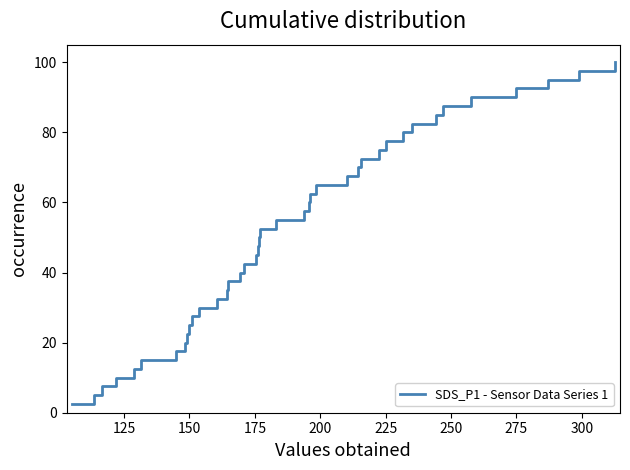

Count the number of categories in the chart.

40